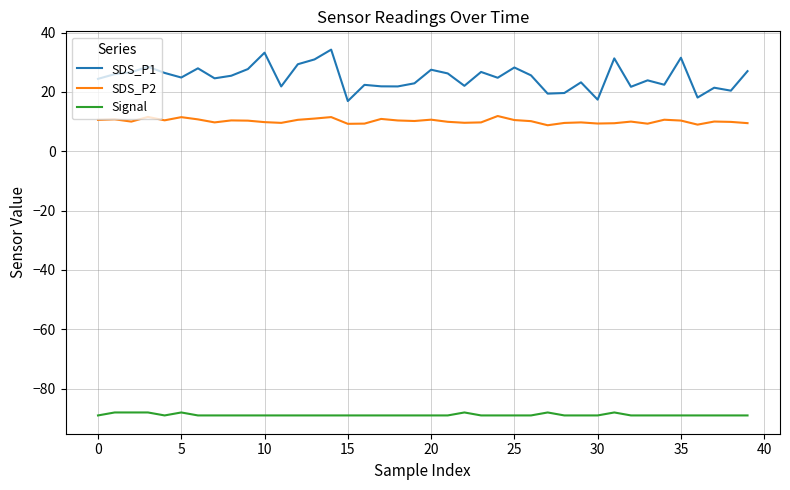

What is the difference between the maximum and minimum values in the SDS_P1 series?

17.3